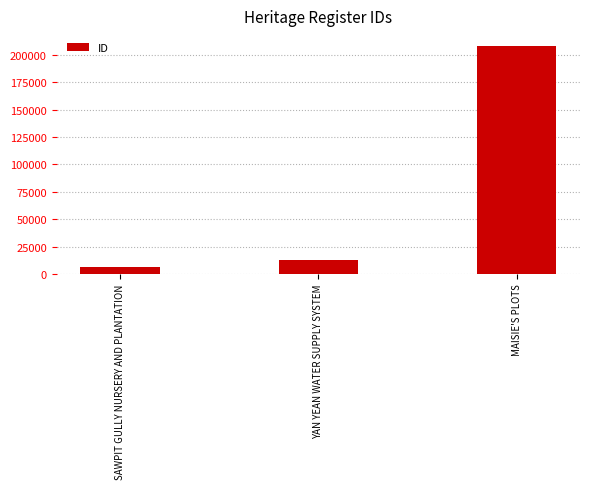

Is it true that the value at MAISIE'S PLOTS is 208374?

True